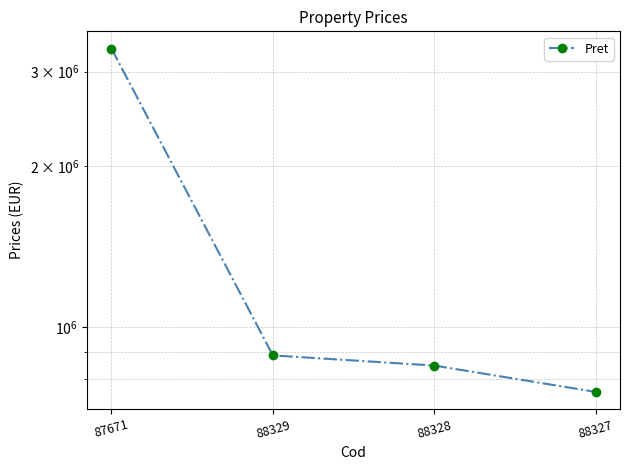

What is the ratio of the value at 88329 to the value at 88327?

1.2